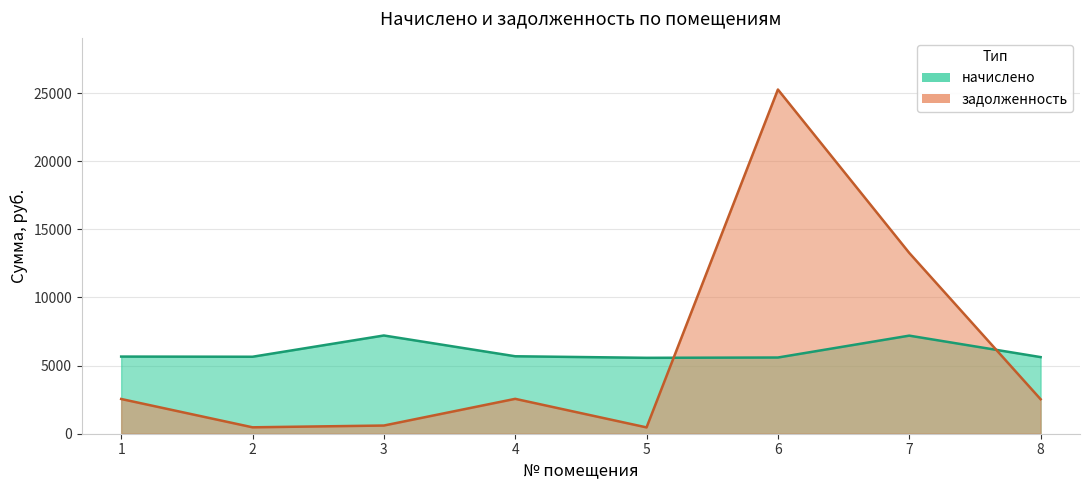

At which label does начислено reach its minimum?

5